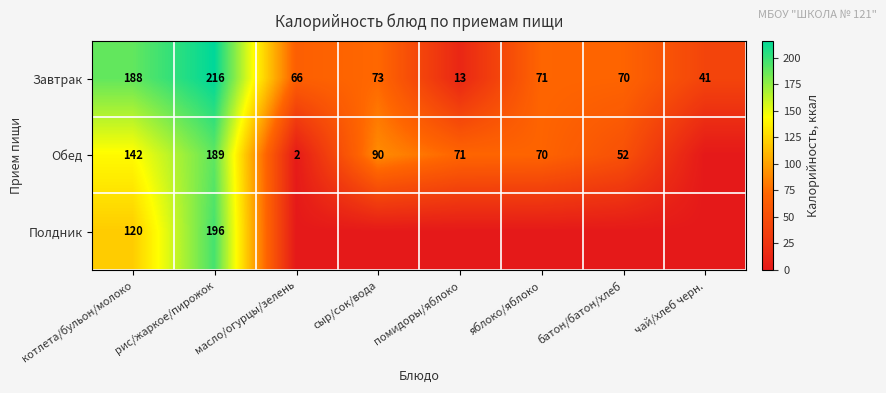

Rank the categories by Завтрак value from highest to lowest.

рис/жаркое/пирожок, котлета/бульон/молоко, сыр/сок/вода, яблоко/яблоко, батон/батон/хлеб, масло/огурцы/зелень, чай/хлеб черн., помидоры/яблоко